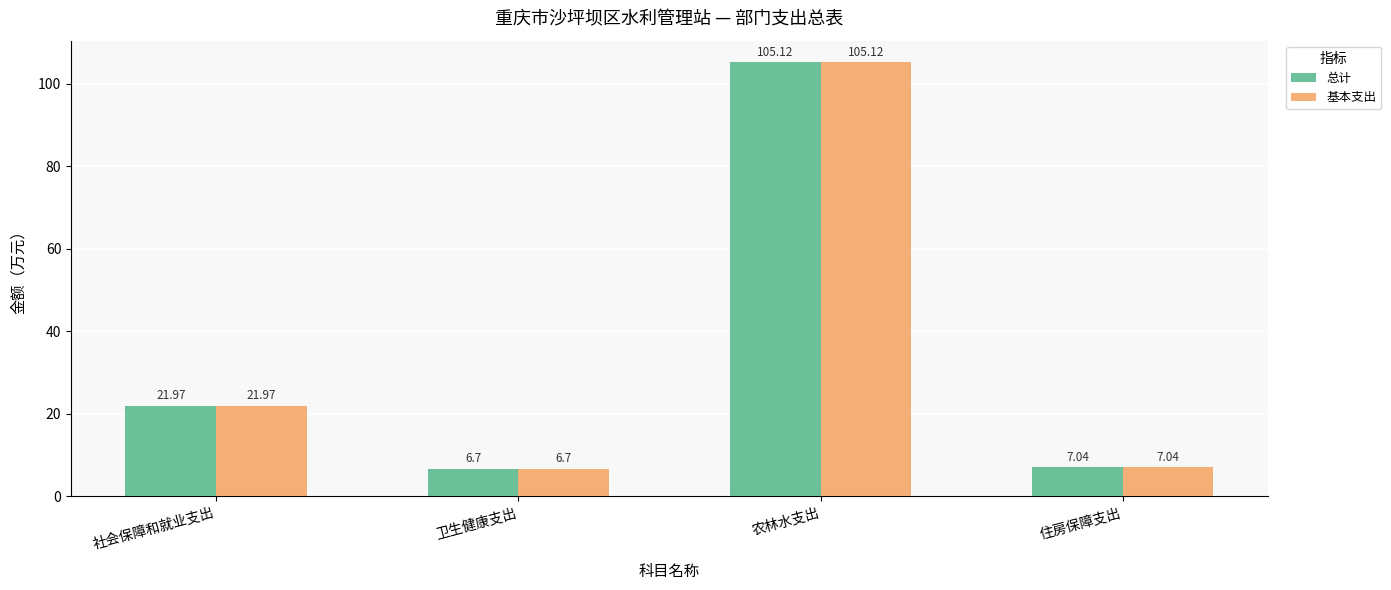

What is the sum of all 总计 values?

140.8